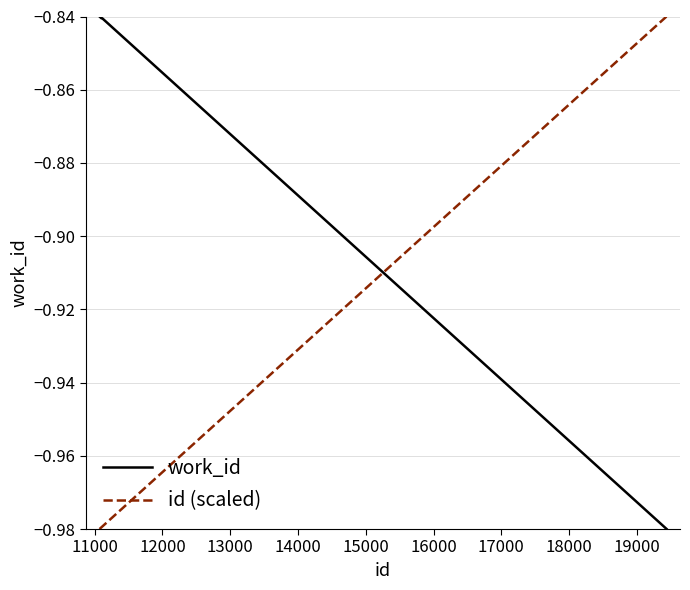

Count the number of categories in the chart.

10